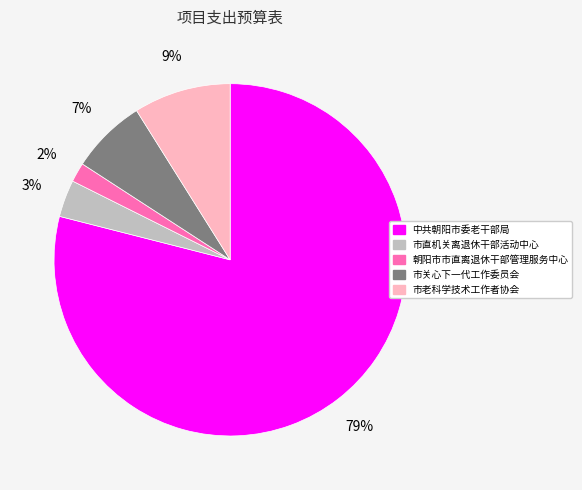

Which category accounts for the majority?

中共朝阳市委老干部局